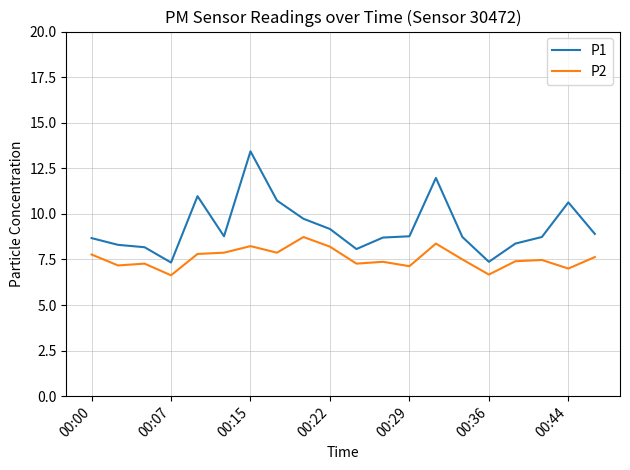

Which series has the largest range (max minus min)?

P1